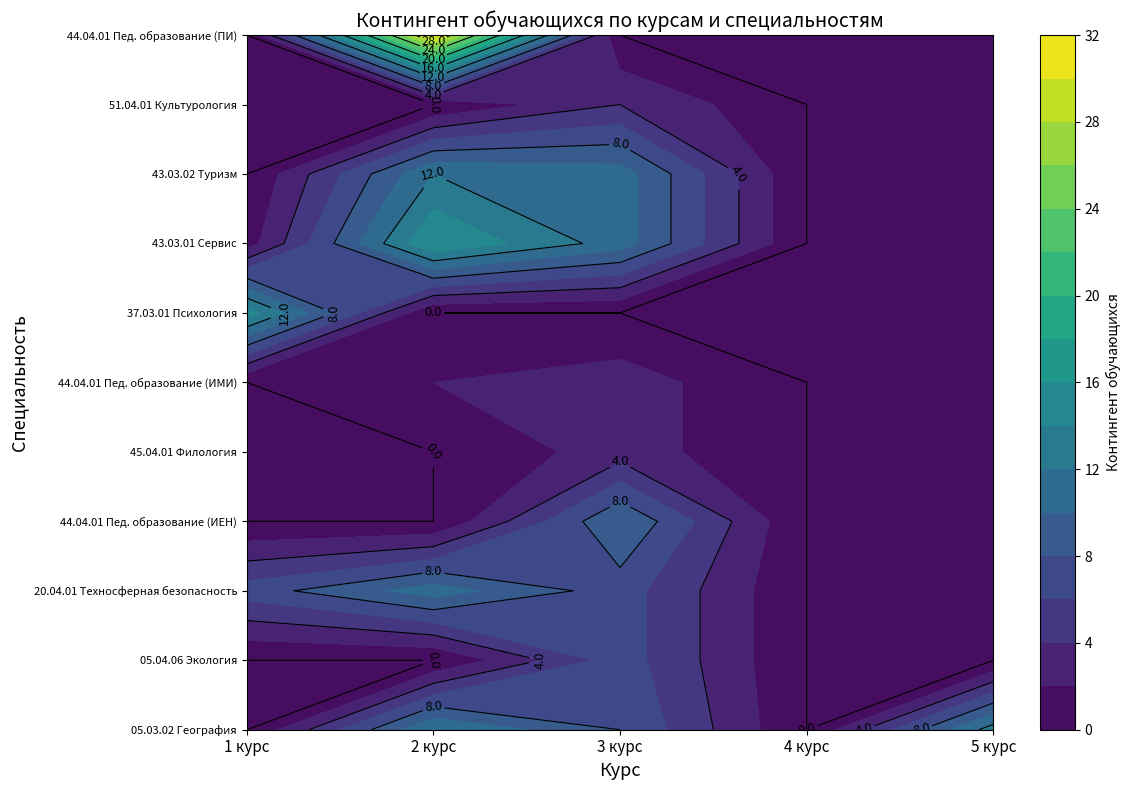

What is the difference between the highest and lowest values at 0?

15